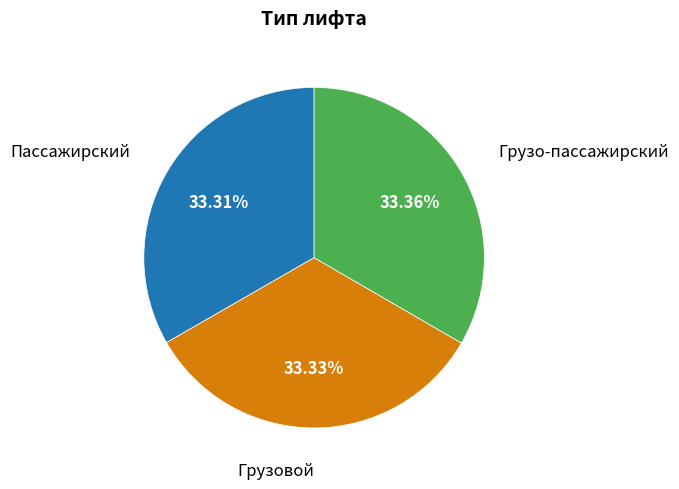

To the nearest percent, what is the average slice percentage?

33%